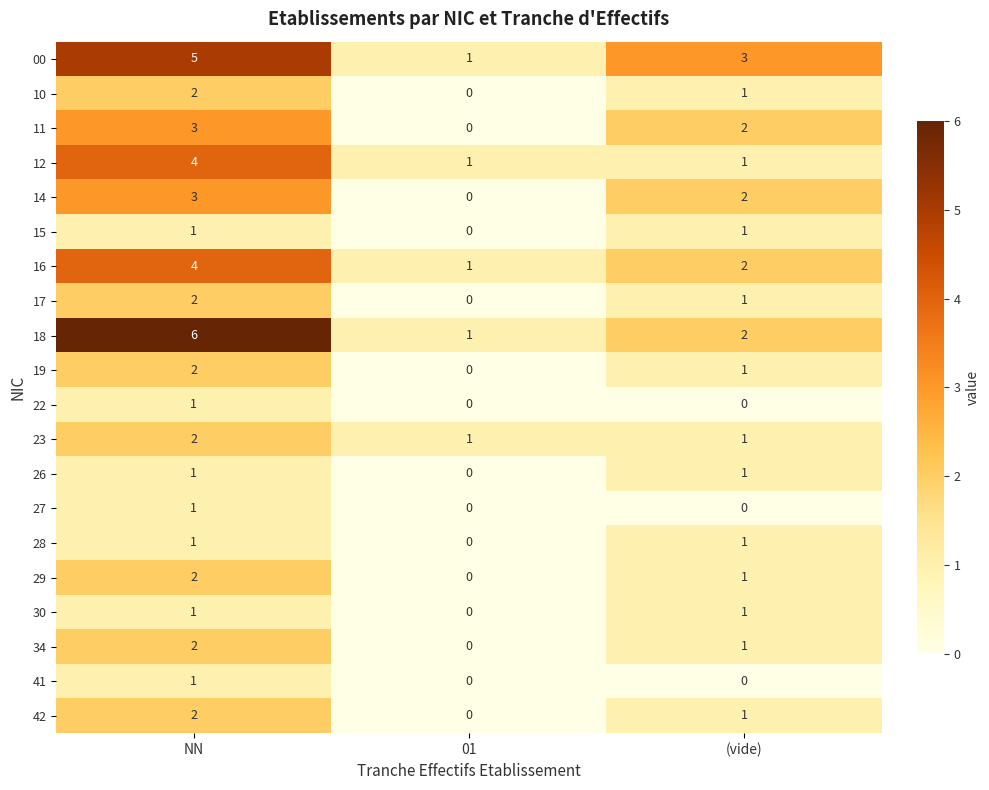

Count the 19 values in the range 0 to 2.

3